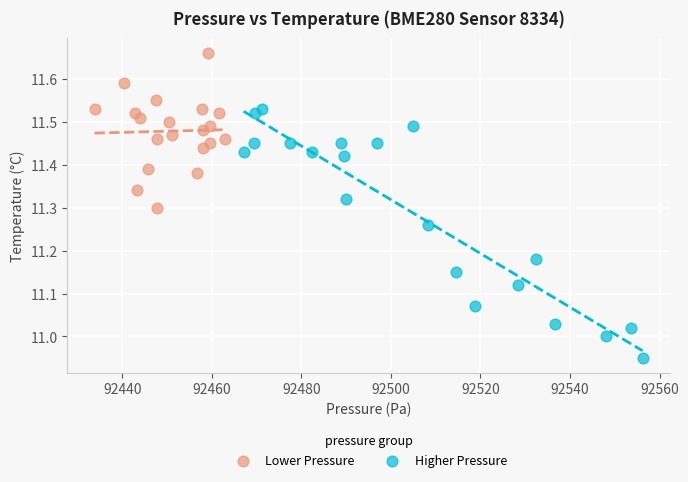

What are all the series names shown in the legend?

Lower Pressure, Higher Pressure